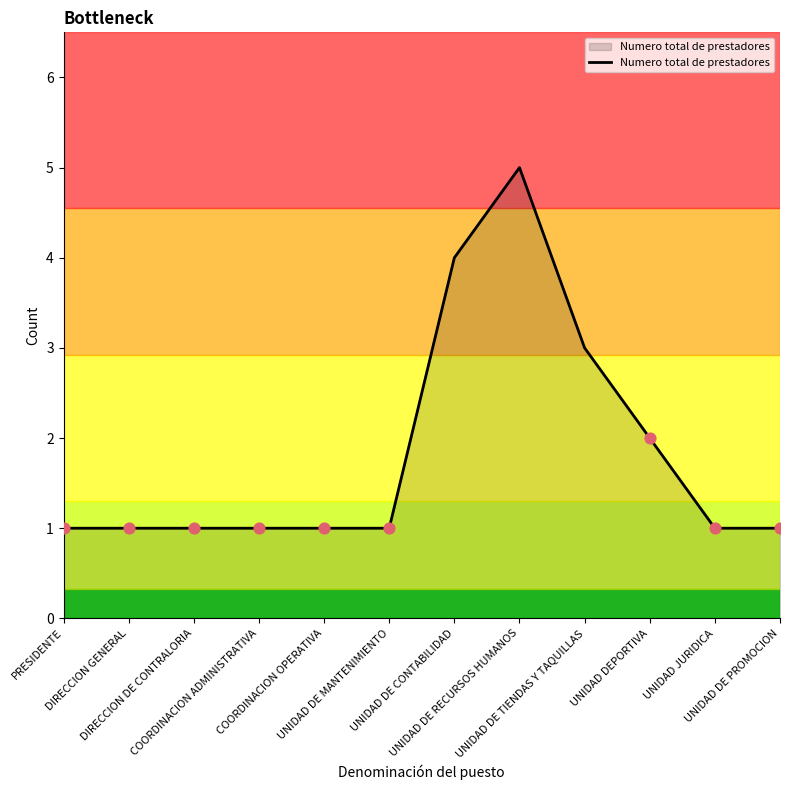

Approximately how many times larger is the value at UNIDAD DE CONTABILIDAD compared to UNIDAD DE TIENDAS Y TAQUILLAS?

1.3